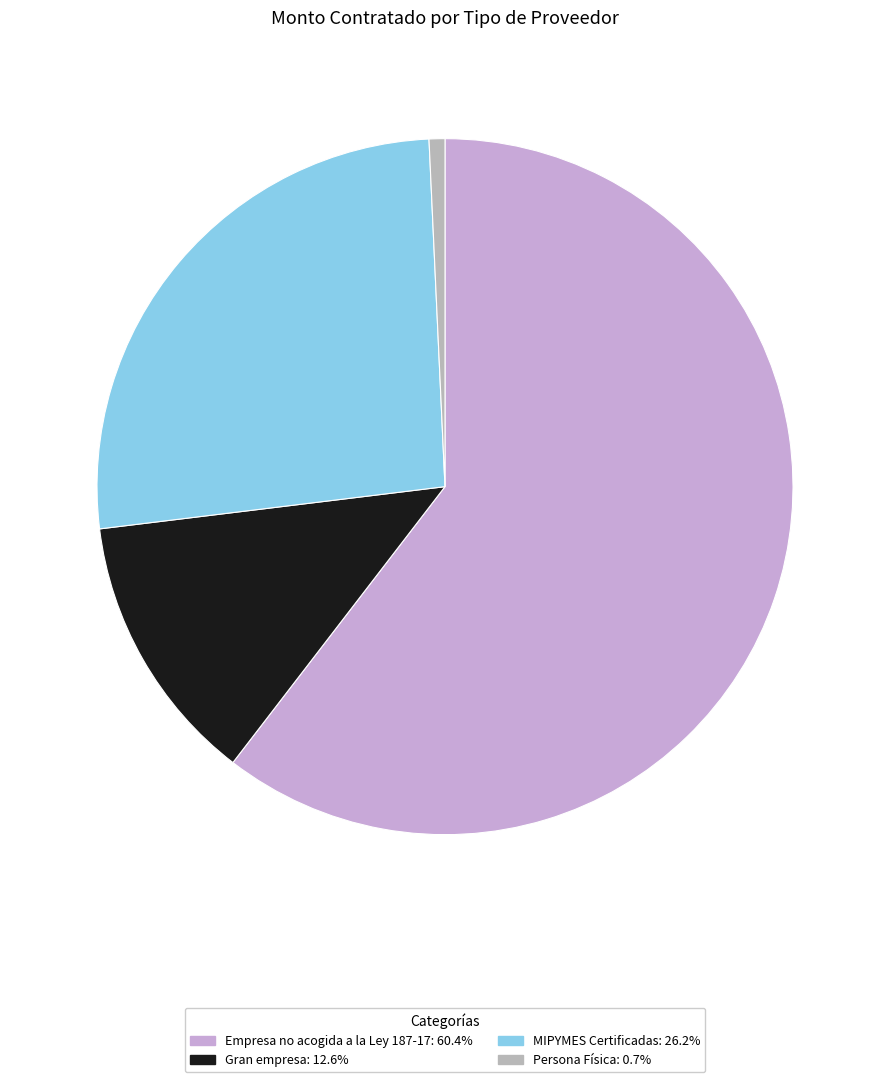

What percentage is NOT represented by Gran empresa?

87.4%